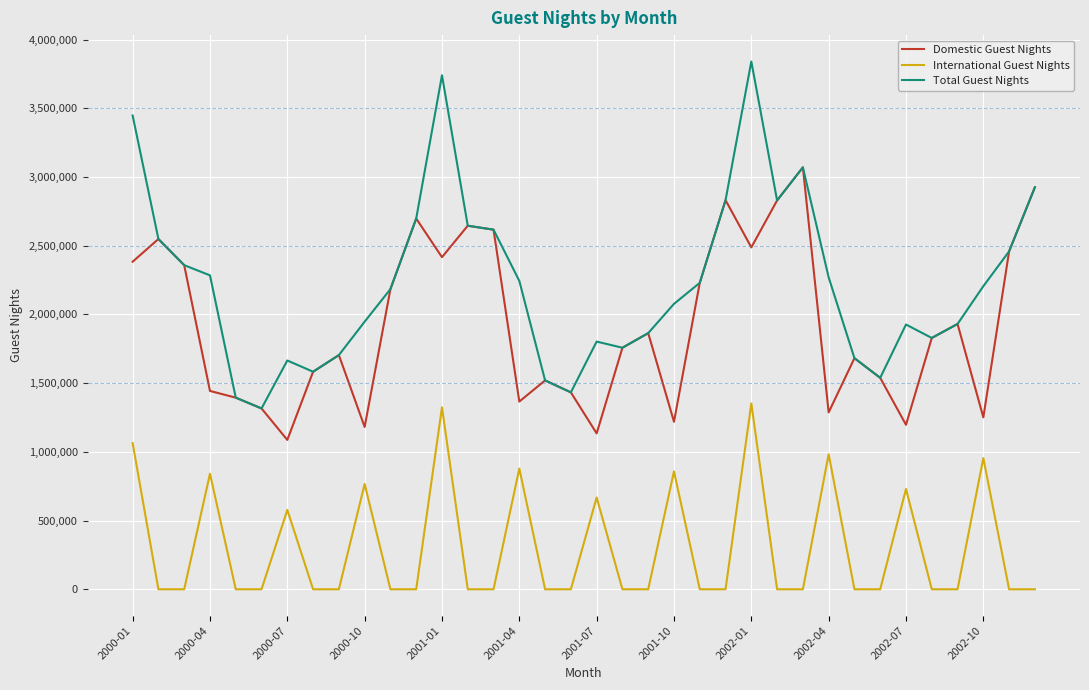

True or false: Domestic Guest Nights and International Guest Nights intersect in this chart.

False